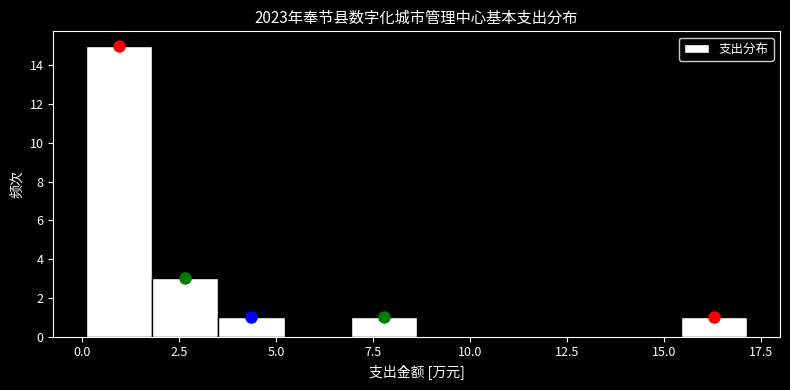

Around what value on the x-axis is the tallest bar? Give the approximate position of its centre, as read against the axis.

1.0